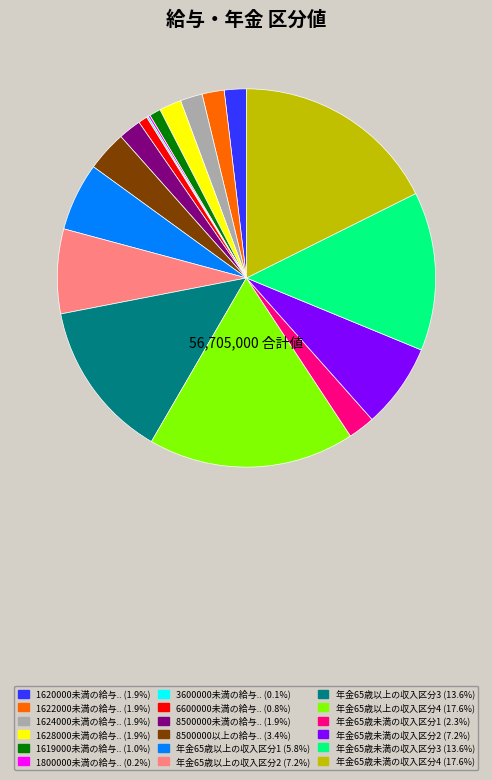

Is there a majority slice in this chart?

No